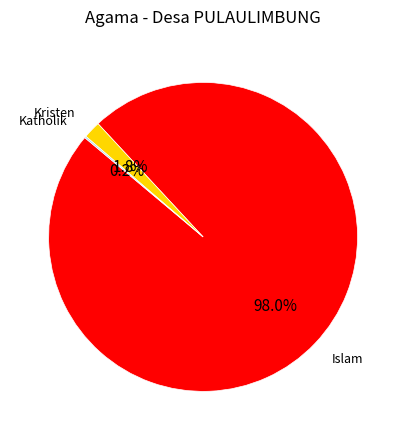

Which slice is the largest?

Islam